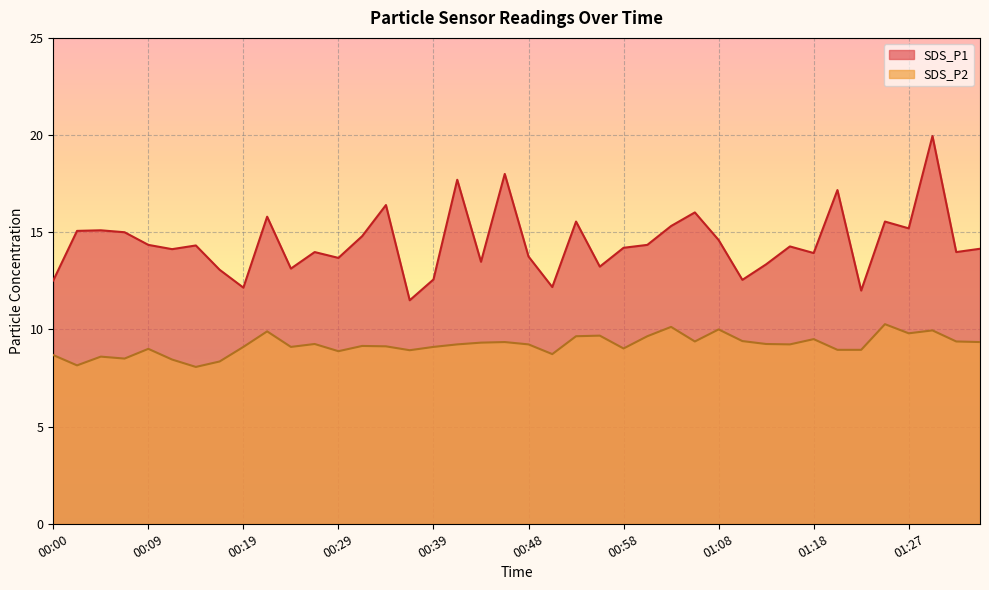

Reading left to right, extract all data points from this chart.

SDS_P1: 00:00=12.5	00:02=15.1	00:05=15.1	00:07=15.0	00:09=14.3	00:12=14.1	00:14=14.3	00:17=13.1	00:19=12.2	00:22=15.8	00:24=13.1	00:26=14.0	00:29=13.7	00:31=14.8	00:34=16.4	00:36=11.5	00:39=12.6	00:41=17.7	00:44=13.5	00:46=18.0	00:48=13.8	00:51=12.2	00:53=15.6	00:56=13.2	00:58=14.2	01:01=14.3	01:03=15.3	01:06=16.0	01:08=14.6	01:10=12.6	01:13=13.3	01:15=14.3	01:18=13.9	01:20=17.2	01:23=12.0	01:25=15.6	01:27=15.2	01:30=19.9	01:32=14.0	01:35=14.2
SDS_P2: 00:00=8.7	00:02=8.2	00:05=8.6	00:07=8.5	00:09=9.0	00:12=8.4	00:14=8.1	00:17=8.3	00:19=9.1	00:22=9.9	00:24=9.1	00:26=9.2	00:29=8.9	00:31=9.2	00:34=9.1	00:36=8.9	00:39=9.1	00:41=9.2	00:44=9.3	00:46=9.3	00:48=9.2	00:51=8.7	00:53=9.7	00:56=9.7	00:58=9.0	01:01=9.7	01:03=10.1	01:06=9.4	01:08=10.0	01:10=9.4	01:13=9.2	01:15=9.2	01:18=9.5	01:20=8.9	01:23=8.9	01:25=10.3	01:27=9.8	01:30=9.9	01:32=9.4	01:35=9.3